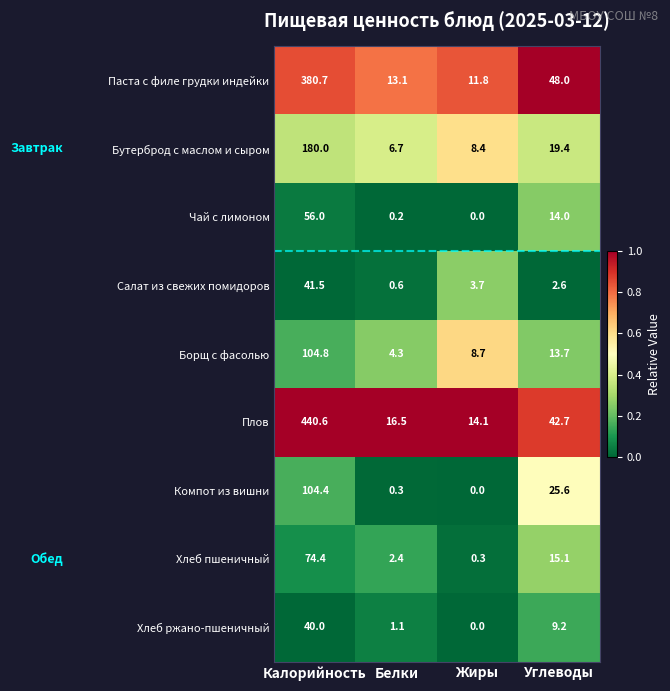

Which series has the largest total across all categories?

Плов